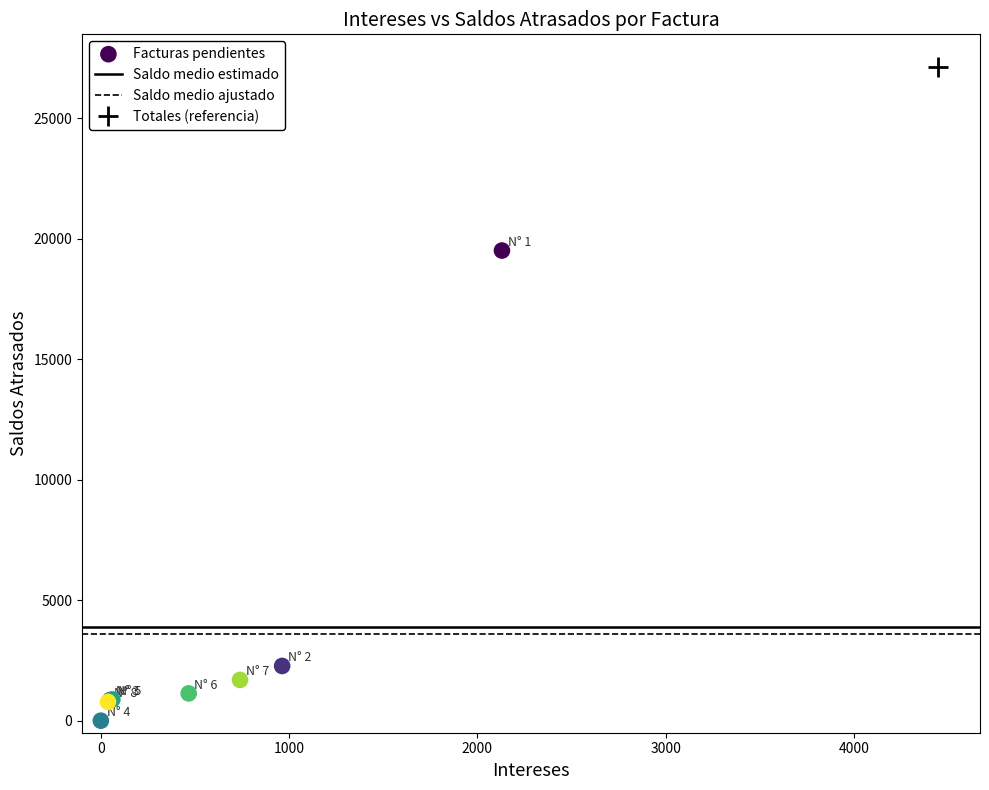

What Y value in the scatter plot is closest to 9757?

2271.3